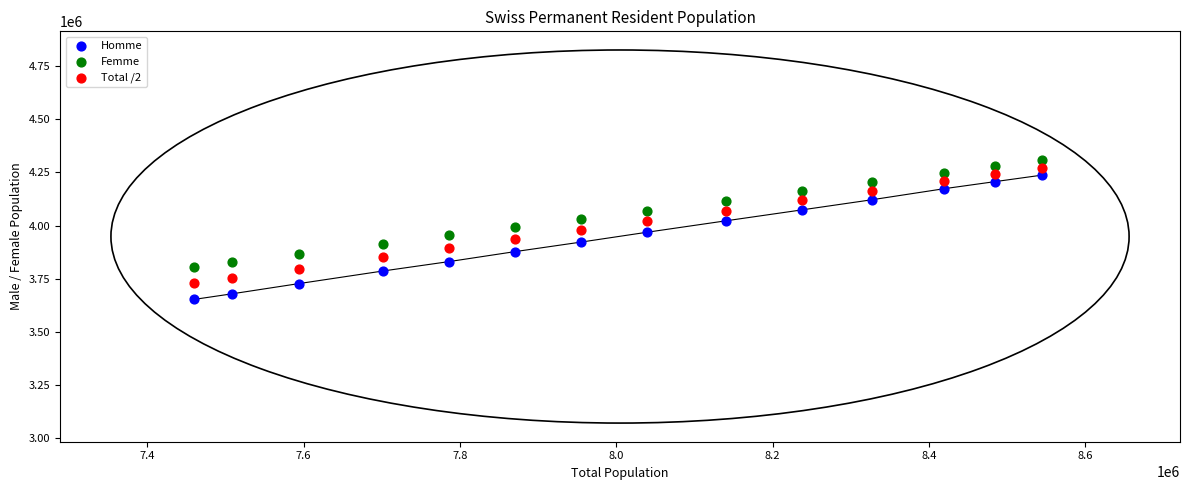

Across all data points, what is the range of Y values (max minus min)?

654904.0